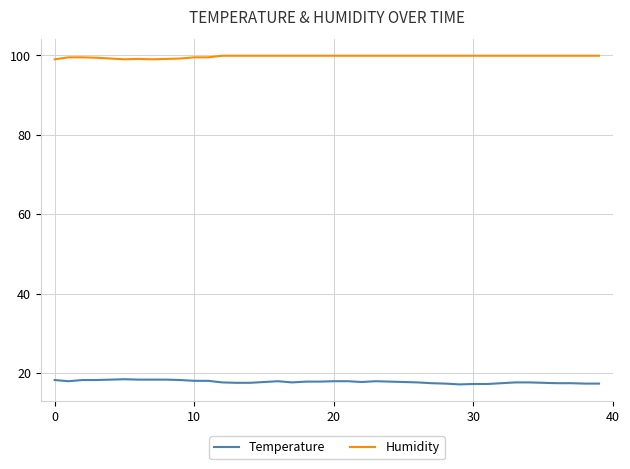

What is the lowest value of the Temperature series?

17.1